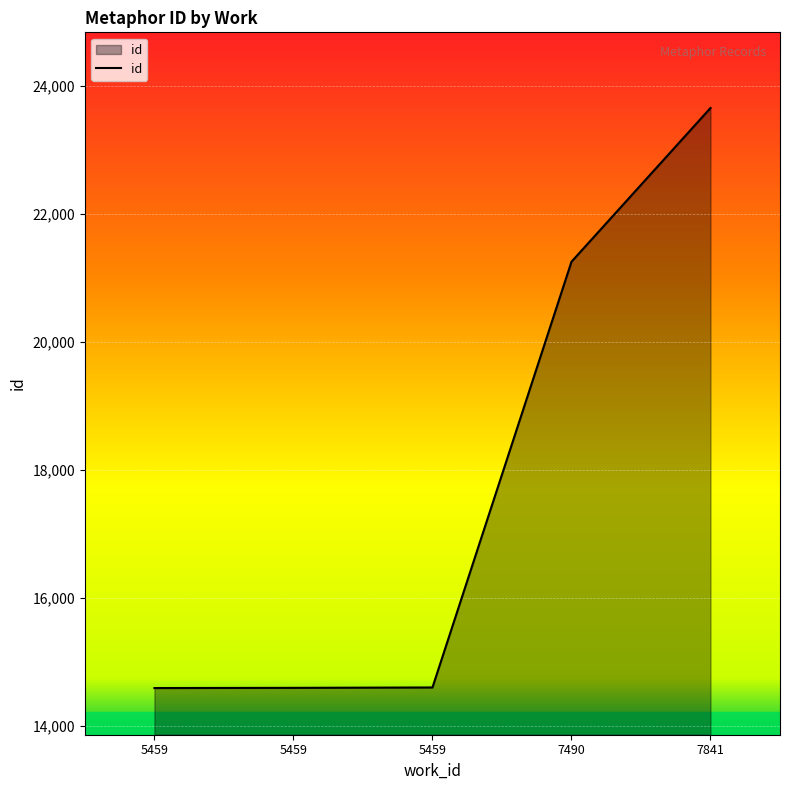

Rank the categories by value from lowest to highest.

5459, 5459, 5459, 7490, 7841